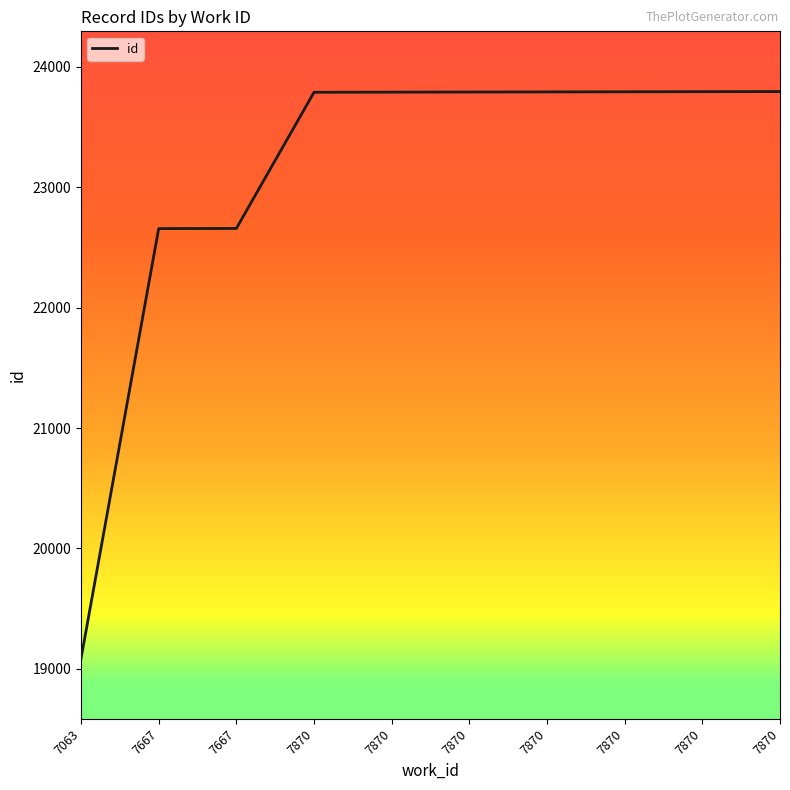

List the labels in order of value, smallest first.

7063, 7667, 7667, 7870, 7870, 7870, 7870, 7870, 7870, 7870